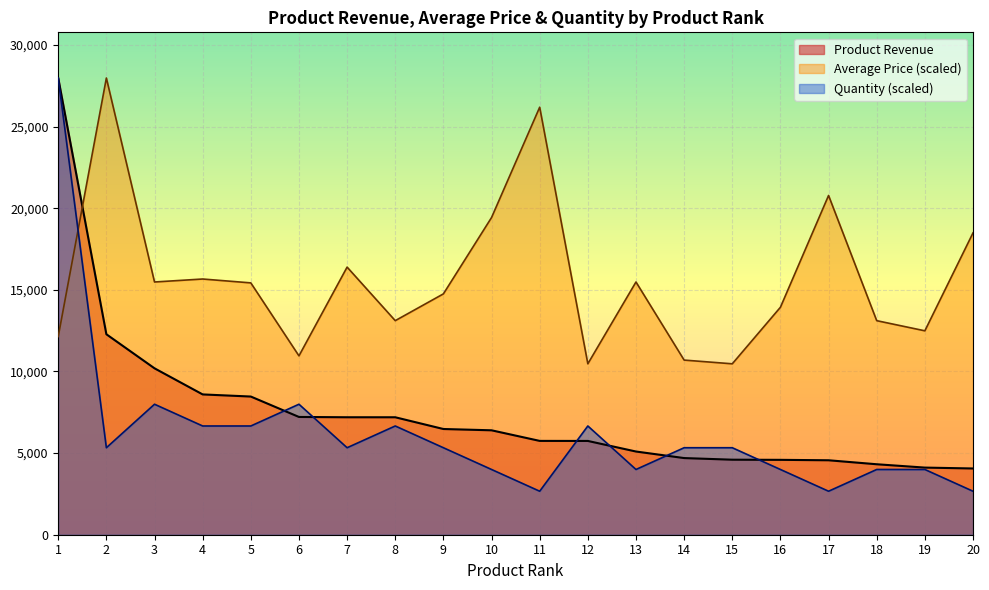

How many lines are shown in the chart?

3